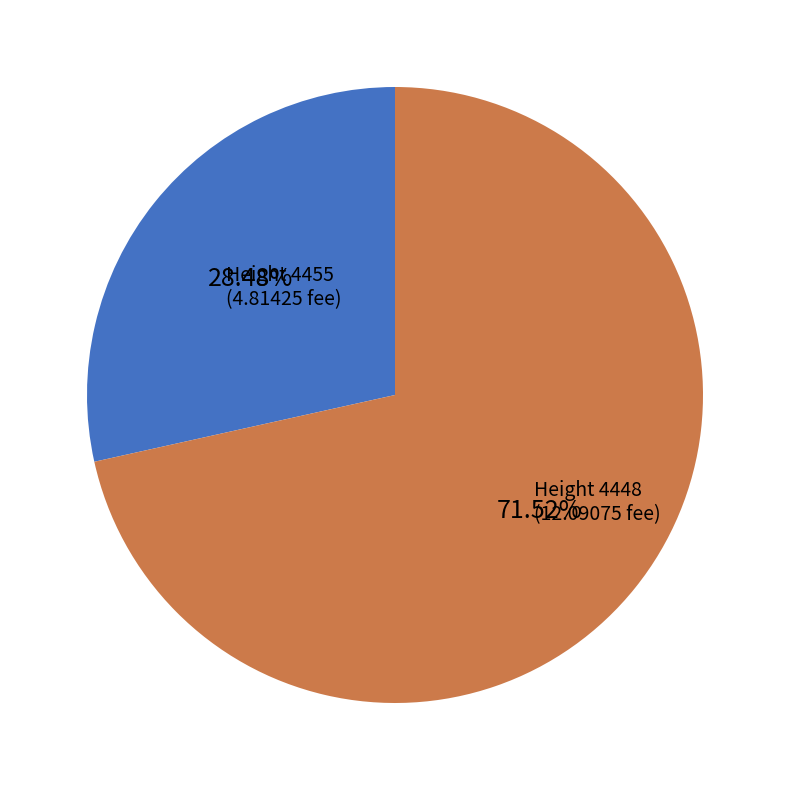

Is the sum of Height 4455 (4.81425 fee) and Height 4448 (12.09075 fee) greater than half?

Yes